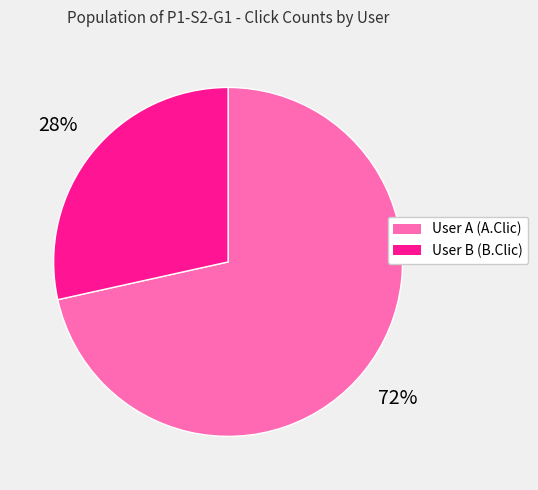

Combined, do User B (B.Clic) and User A (A.Clic) account for over 50%?

Yes